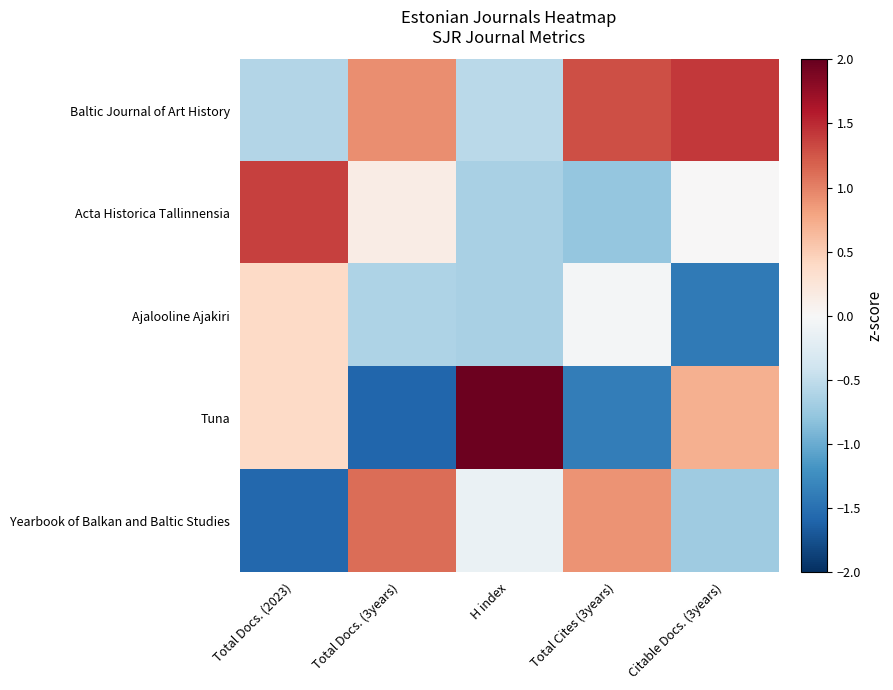

At how many categories does at least one series exceed 1?

5